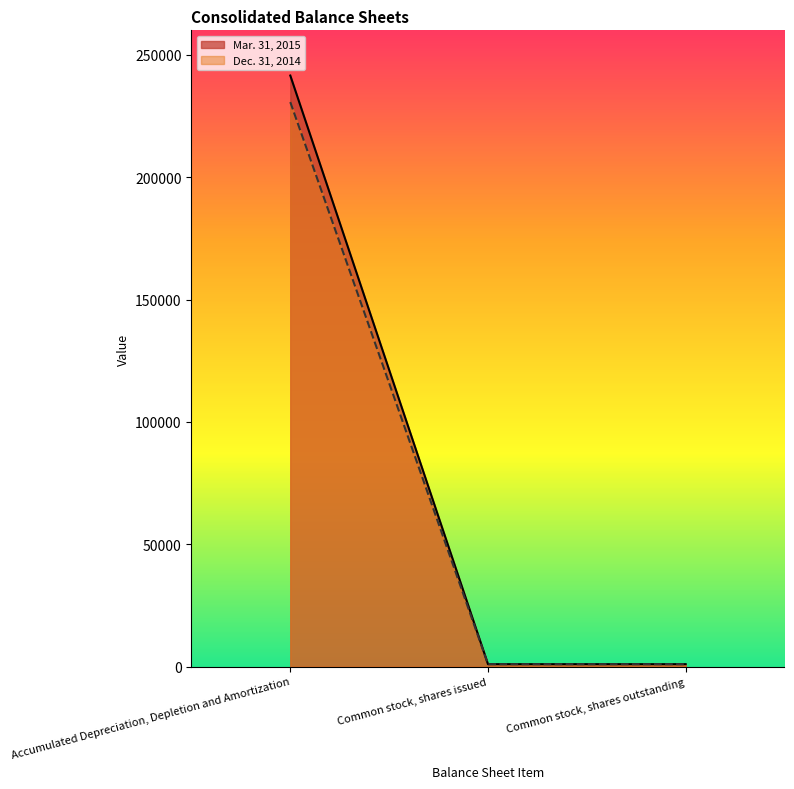

Read the Dec. 31, 2014 value at Common stock, shares outstanding.

1000